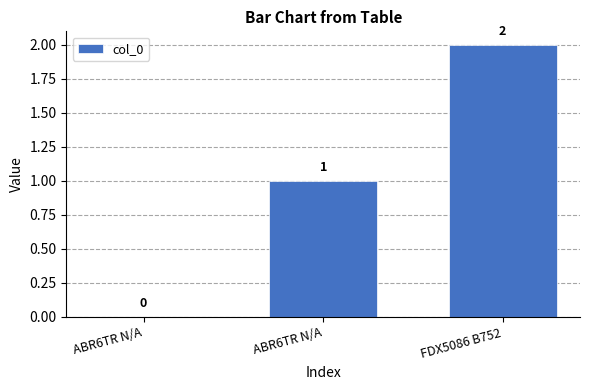

Are the bars horizontal?

No